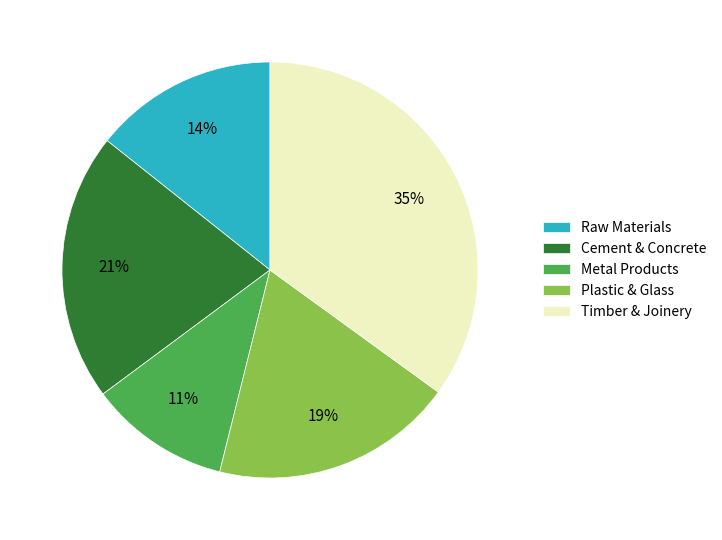

How many segments does this pie chart have?

5